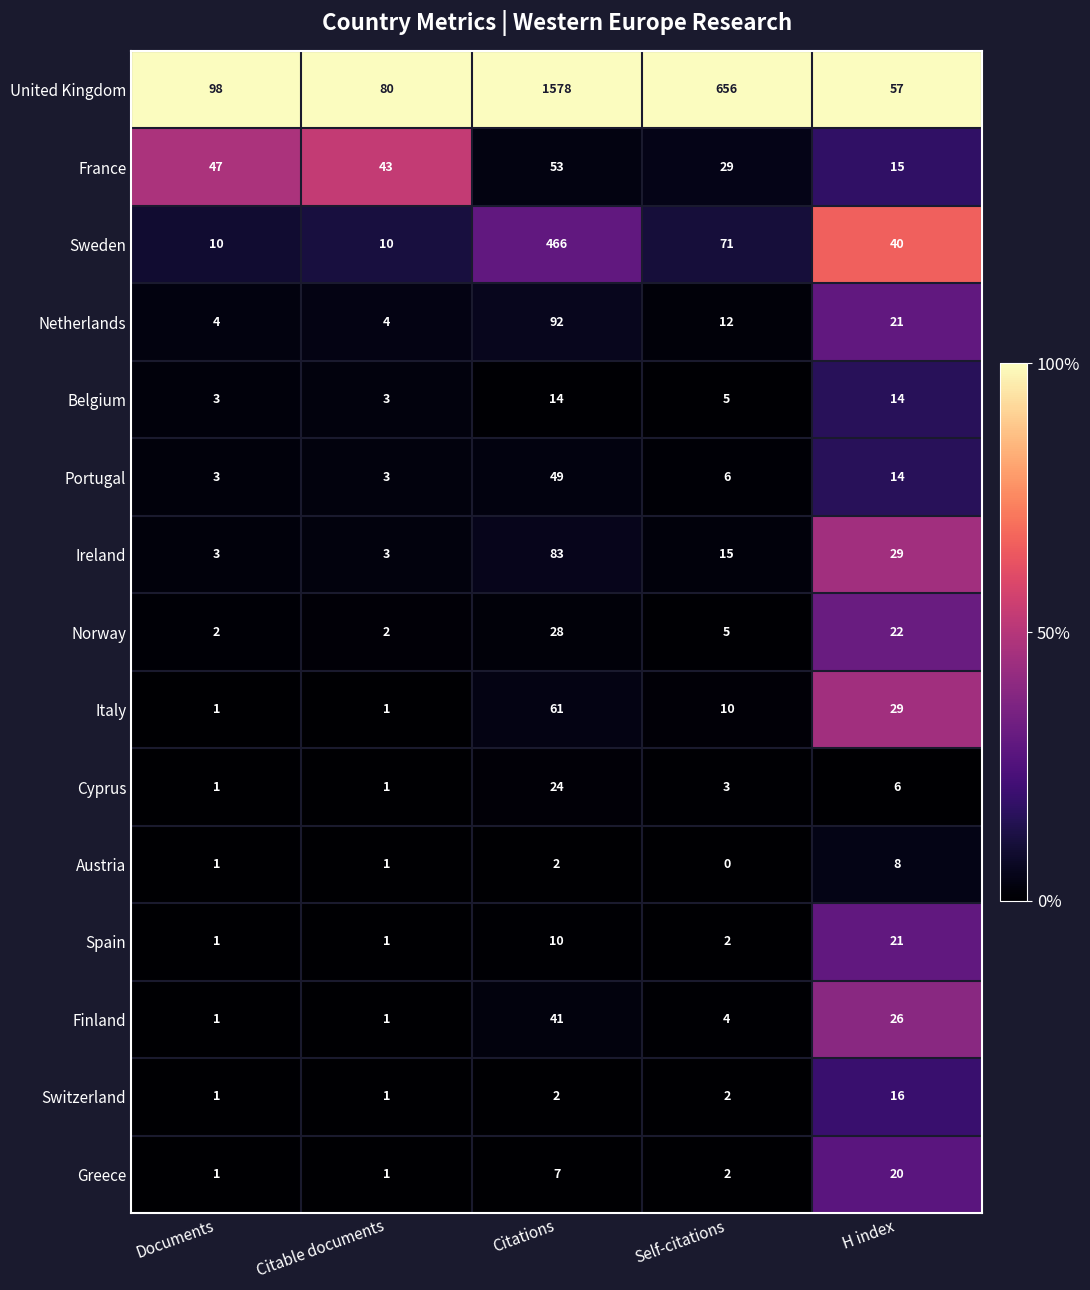

Rank the series by their maximum value, from highest to lowest.

United Kingdom, Sweden, Netherlands, Ireland, Italy, France, Portugal, Finland, Norway, Cyprus, Spain, Greece, Switzerland, Belgium, Austria